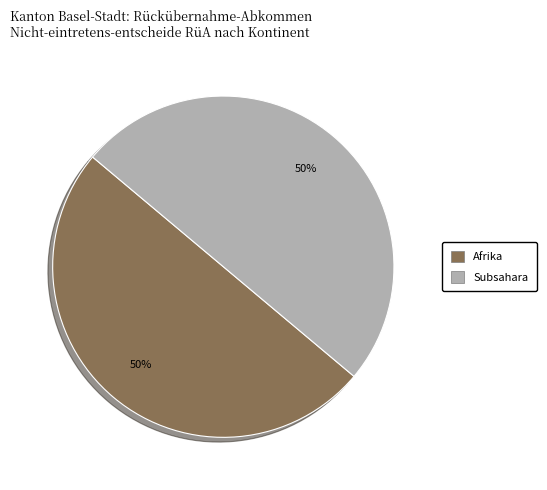

To the nearest percent, what is the average slice percentage?

50%